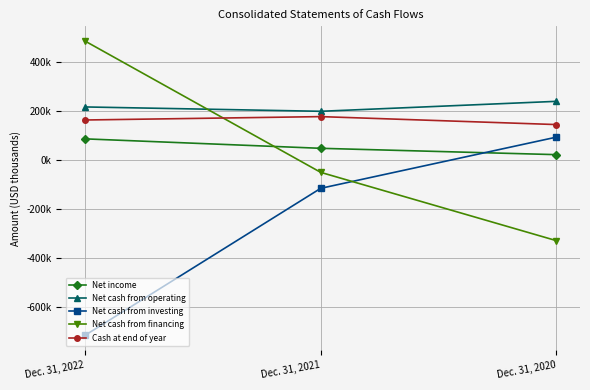

Is this an area chart (filled region under the line)?

No